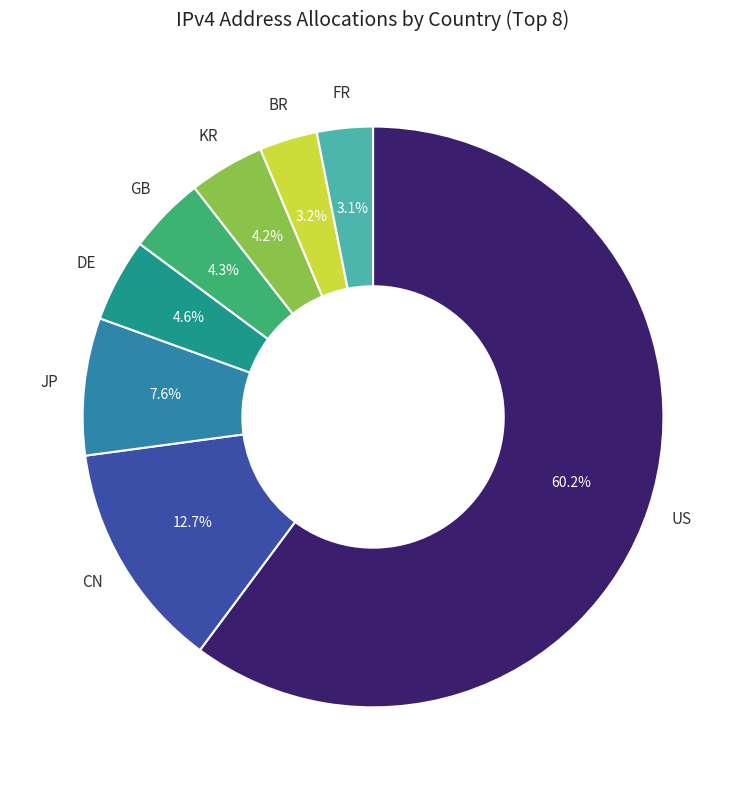

Do JP and FR together represent more than half of the pie?

No